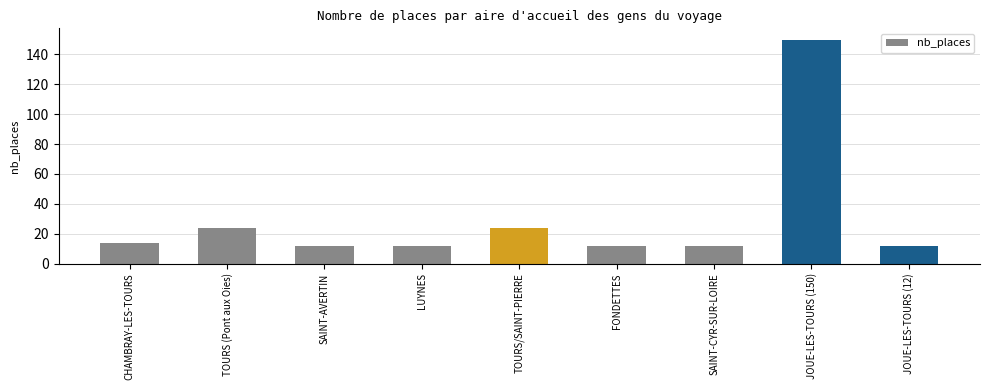

Which label corresponds to the largest value in the chart?

JOUE-LES-TOURS (150)